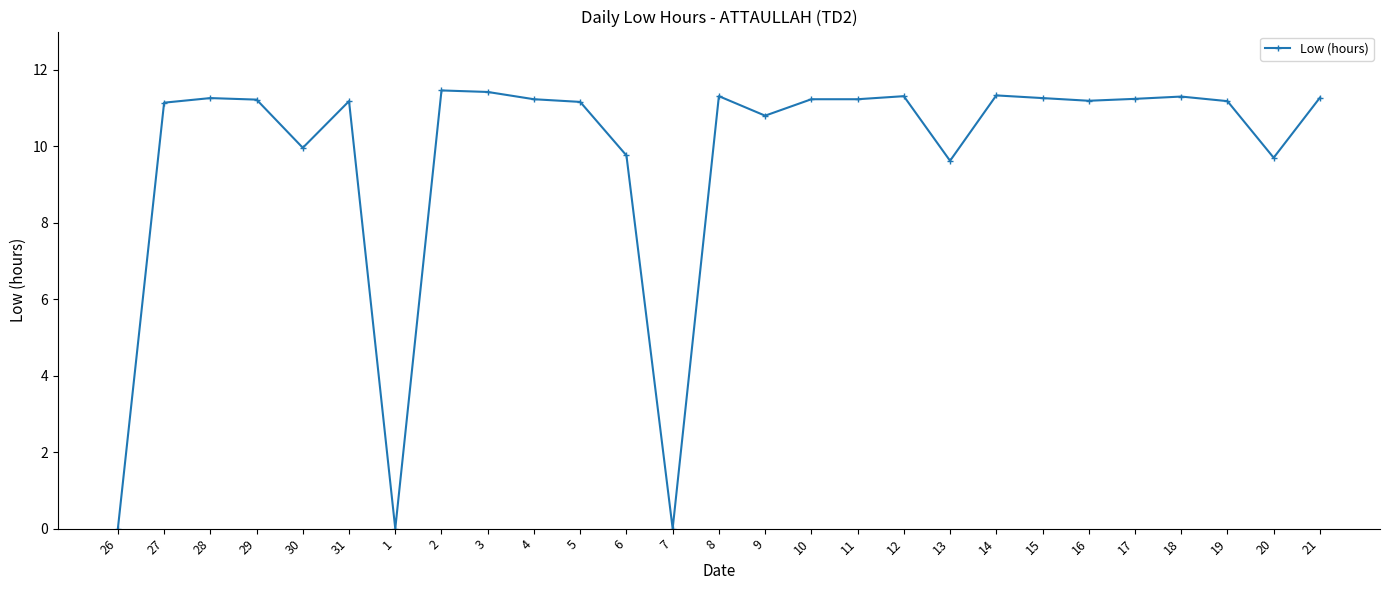

Approximately how many times larger is the value at 6 compared to 3?

0.9